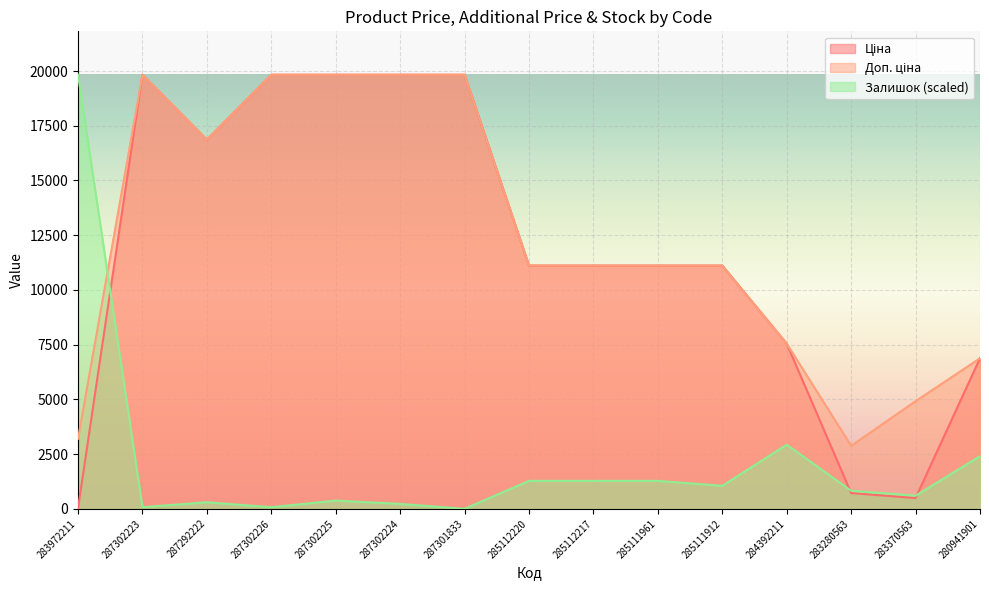

How many data points in Ціна are above 11113?

10